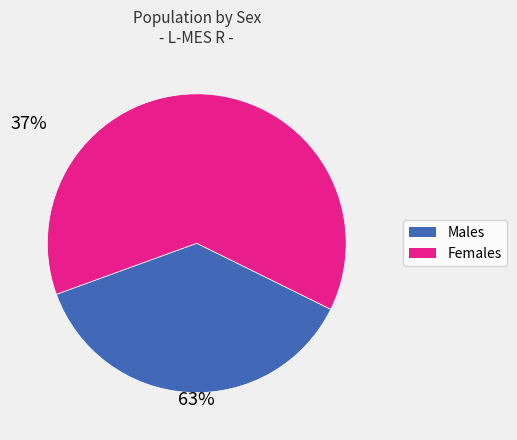

Which category accounts for the majority?

Females